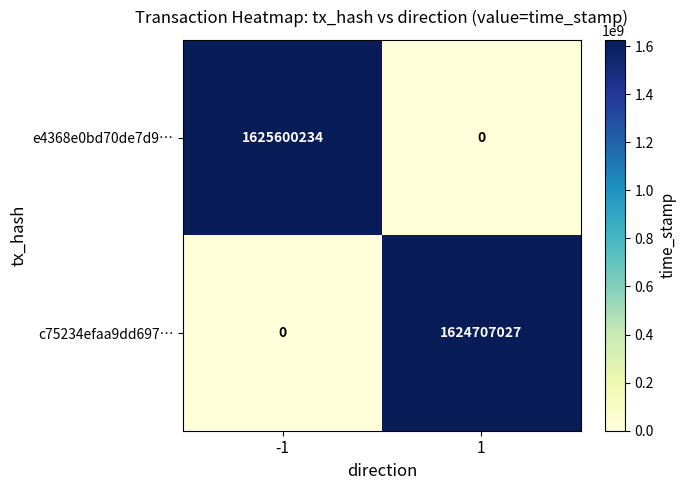

The value of e4368e0bd70de7d9… at 1 is 0. True or false?

True